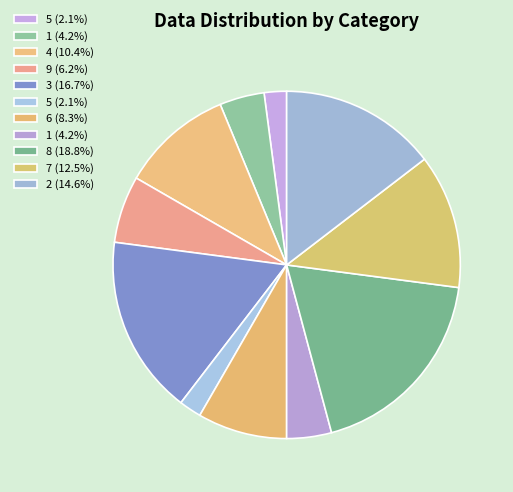

How many slices are in this pie chart?

11